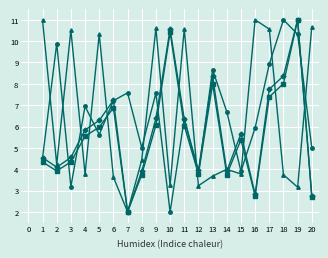

Does the chart have visible grid lines?

Yes